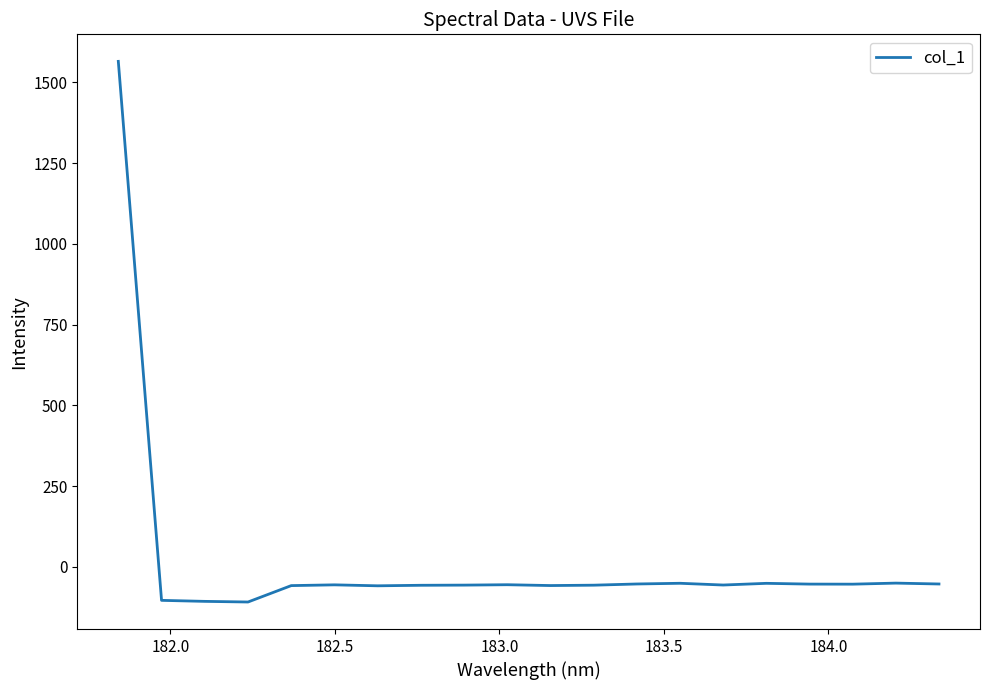

What is the smallest value displayed?

-109.2